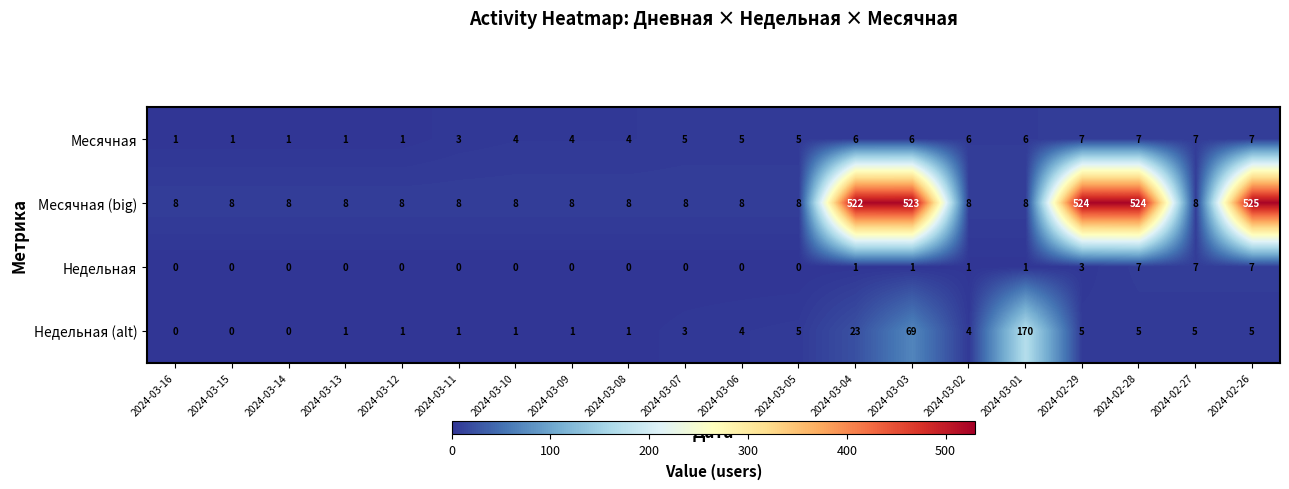

How many values in the Месячная series are below 5?

9